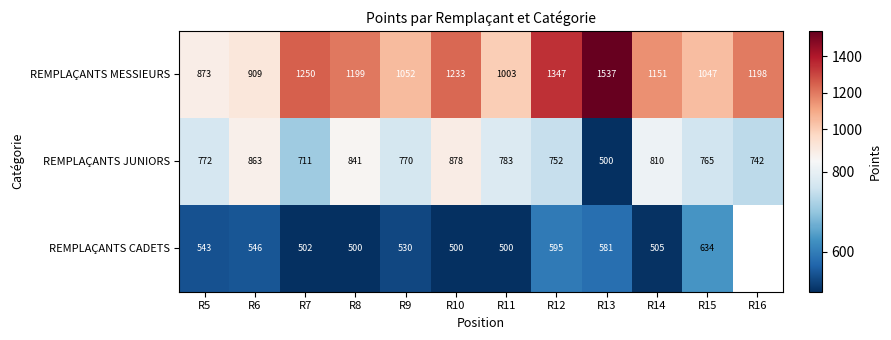

What is the maximum value shown in the chart?

1537.0